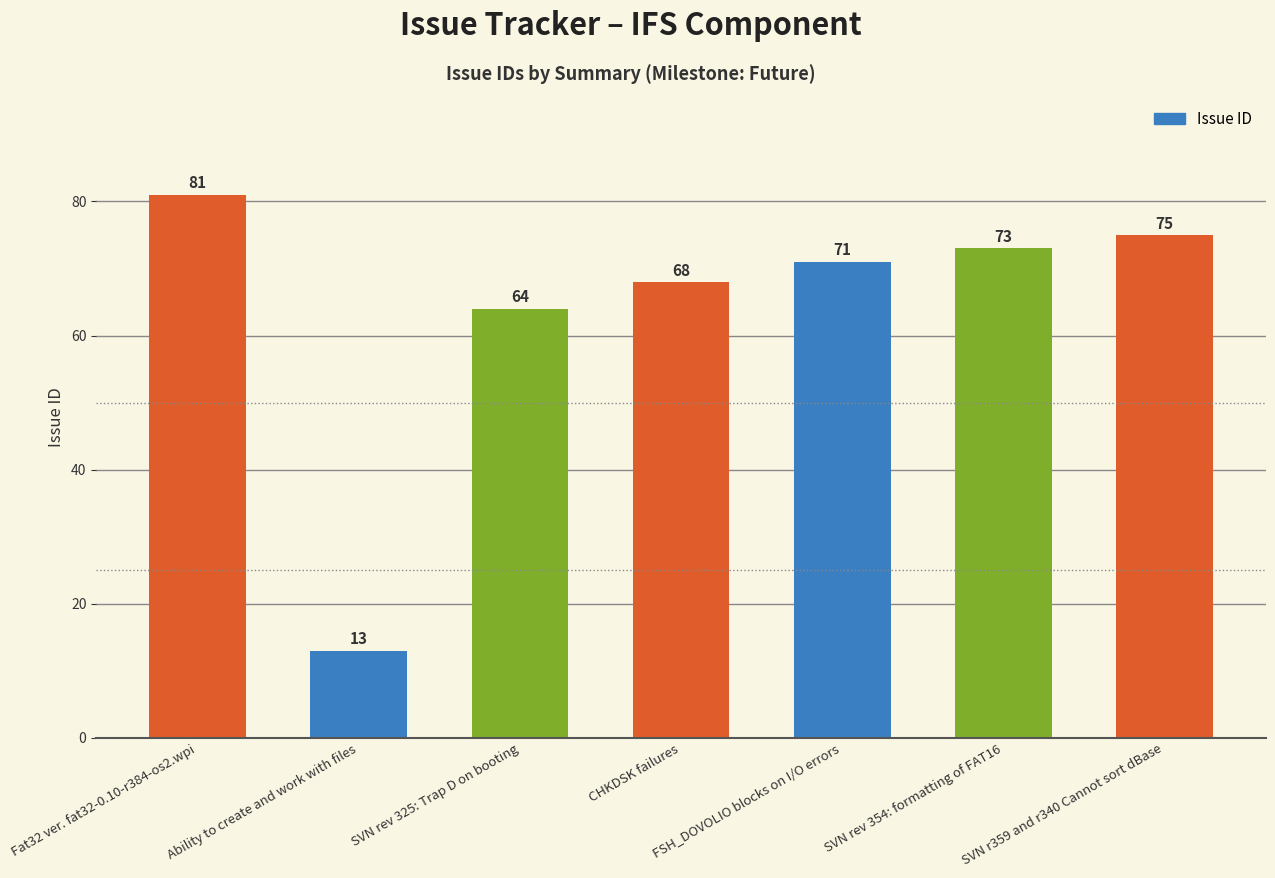

What is the difference between the maximum and minimum values?

68